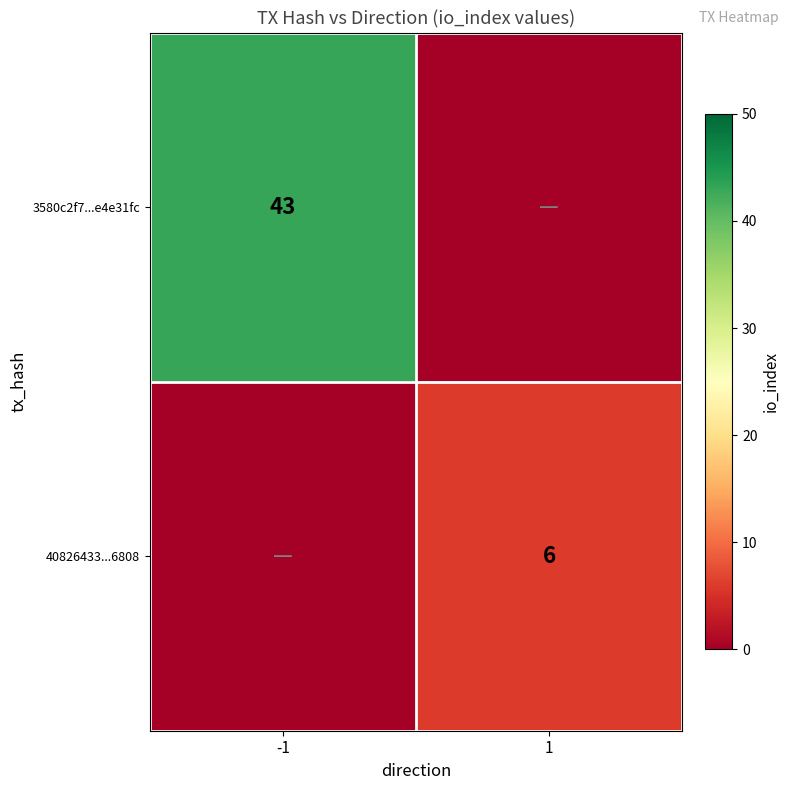

The 3580c2f7...e4e31fc series shows 15 at -1. True or false?

False